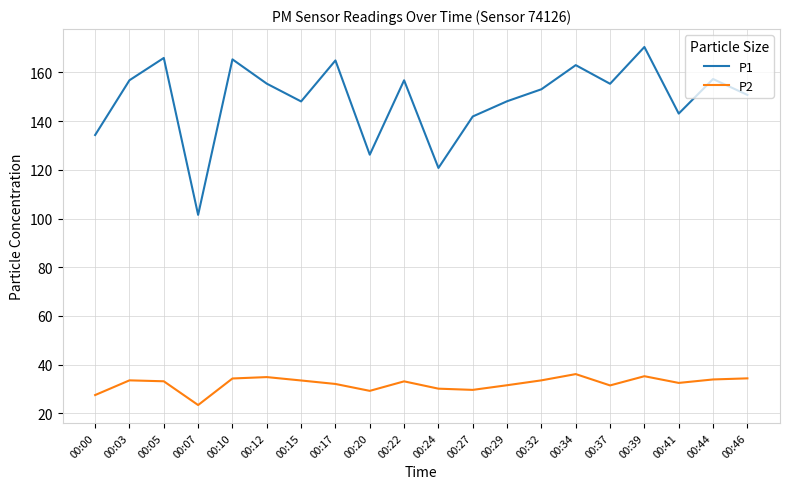

What is the highest value of the P1 series?

170.4